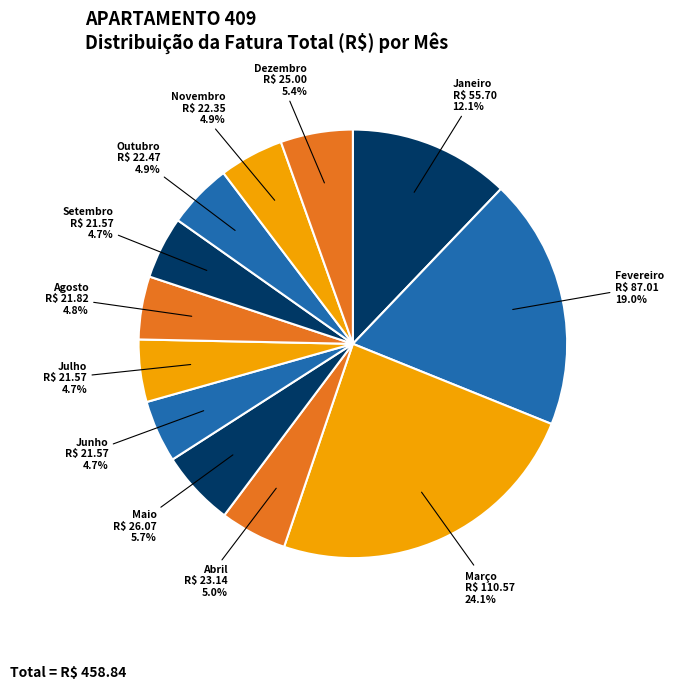

Which category has the smallest portion of the pie?

Junho